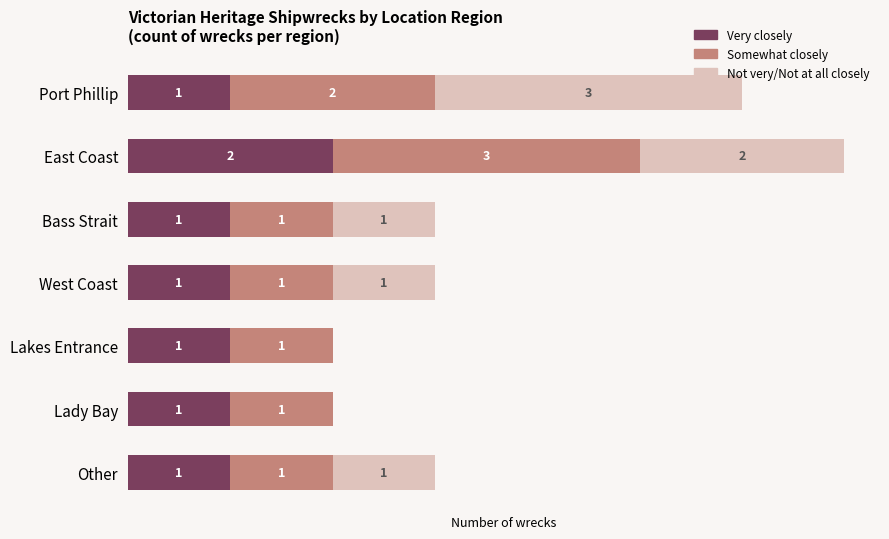

At which label does Very closely reach its peak?

East Coast